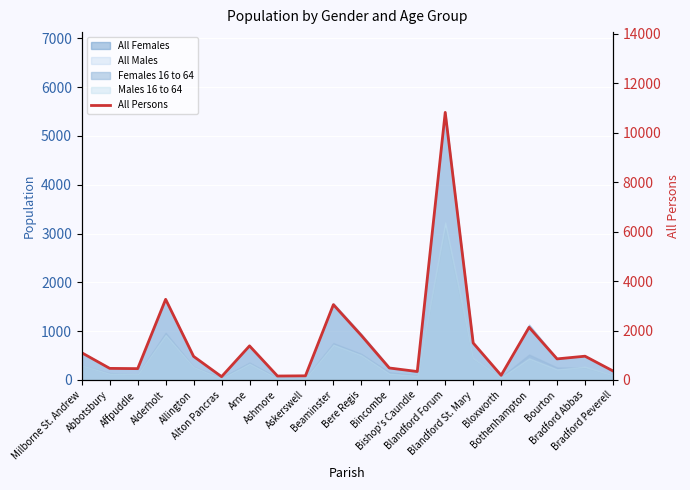

Rank the categories by value from lowest to highest.

Alton Pancras, Ashmore, Askerswell, Bloxworth, Bishop's Caundle, Bradford Peverell, Affpuddle, Abbotsbury, Bincombe, Bourton, Allington, Bradford Abbas, Milborne St. Andrew, Arne, Blandford St. Mary, Bere Regis, Bothenhampton, Beaminster, Alderholt, Blandford Forum